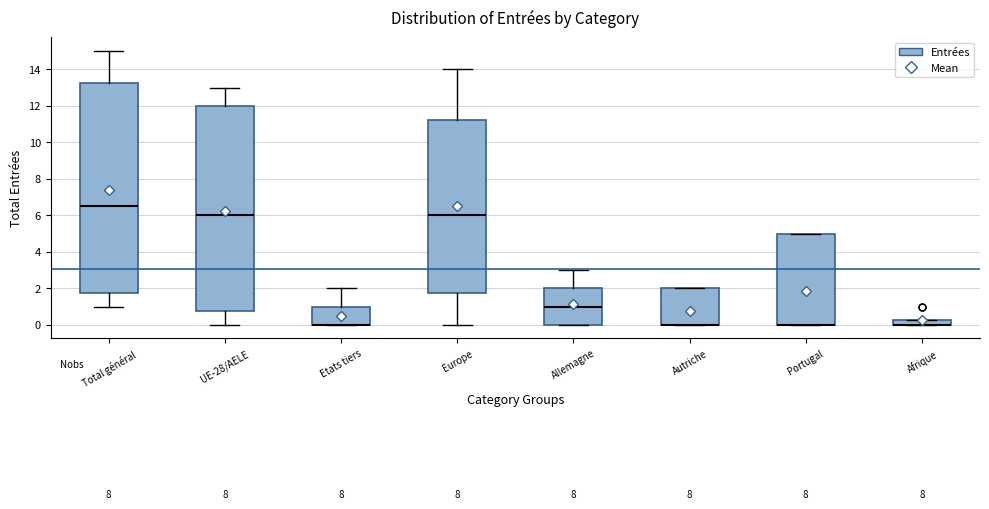

Comparing the boxes themselves (not the whiskers), which one is the tallest?

Total général